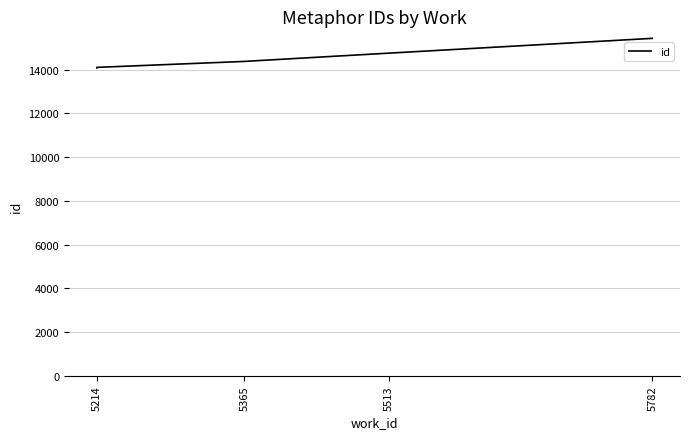

What is the change in value from 5214 to 5365?

+273